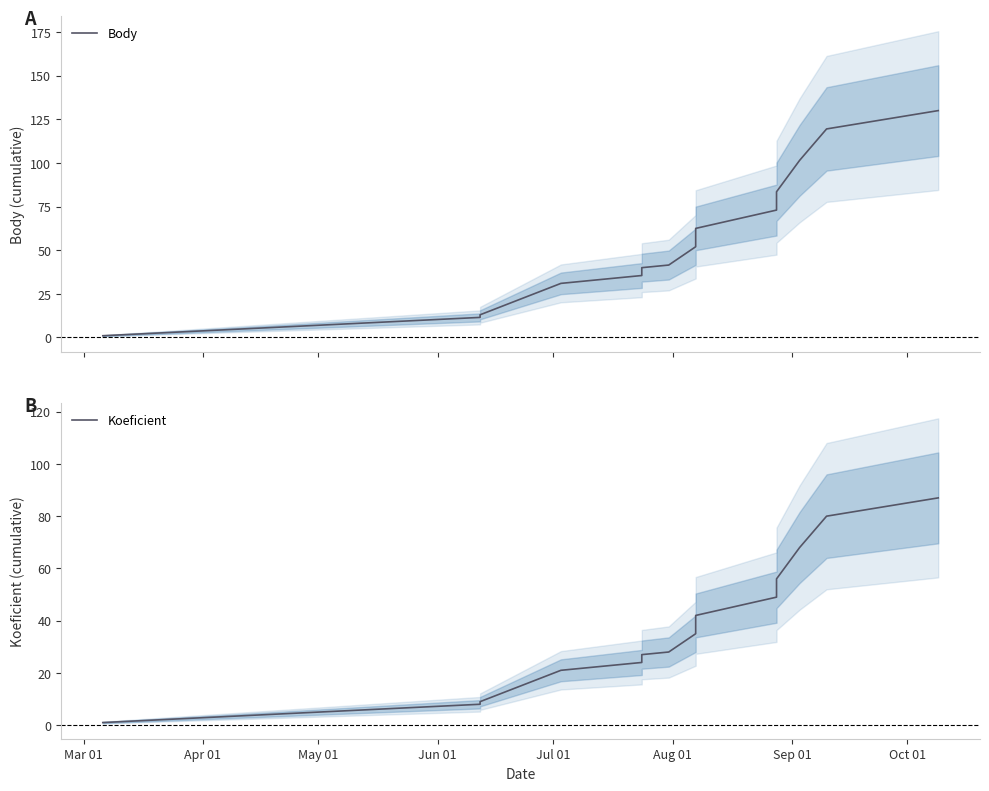

What are all the series names shown in the legend?

Body, Koeficient